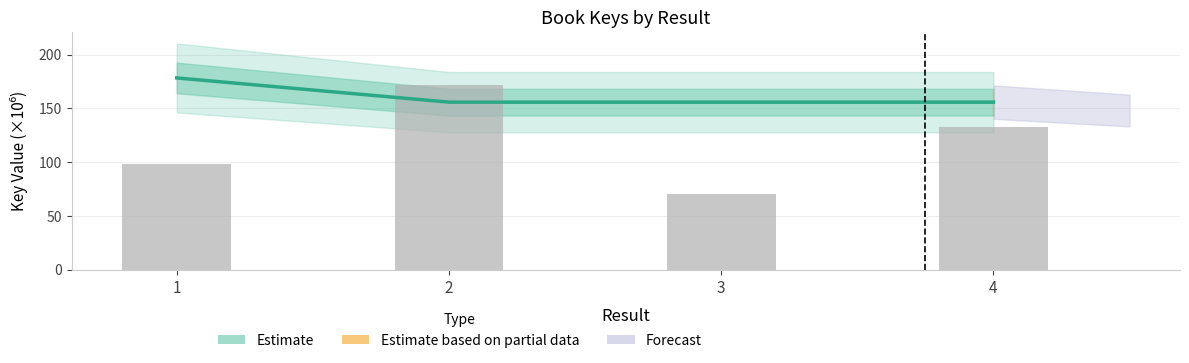

What is the approximate value at 4?

155.7